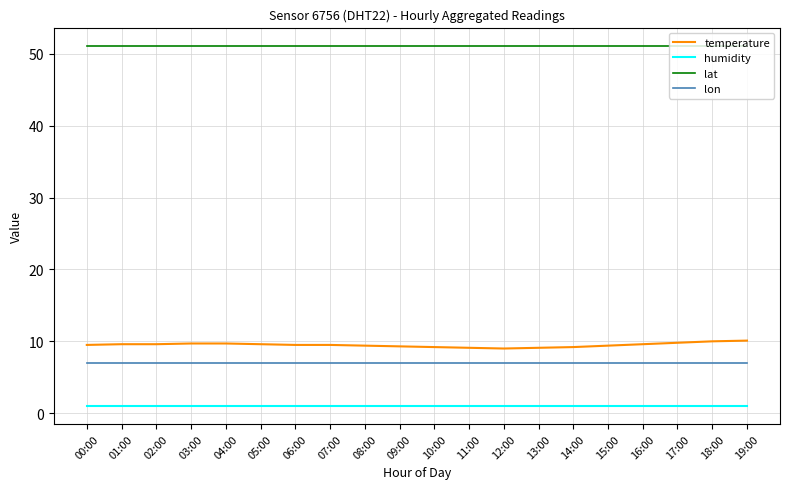

True or false: lon and humidity intersect in this chart.

False